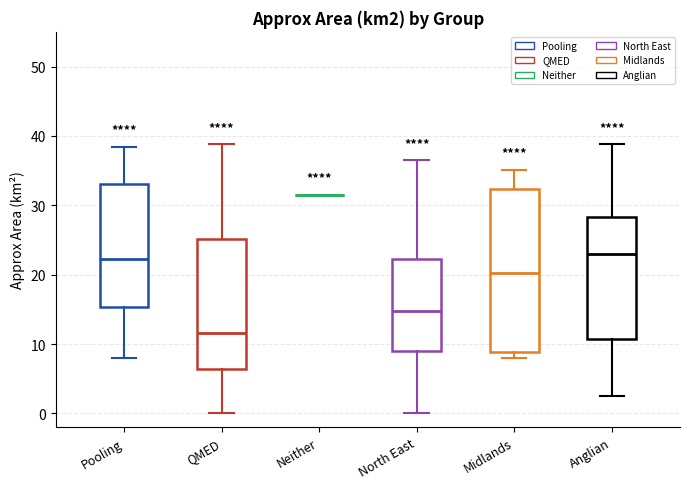

Which box is the tallest, from its lower edge to its upper edge?

Midlands